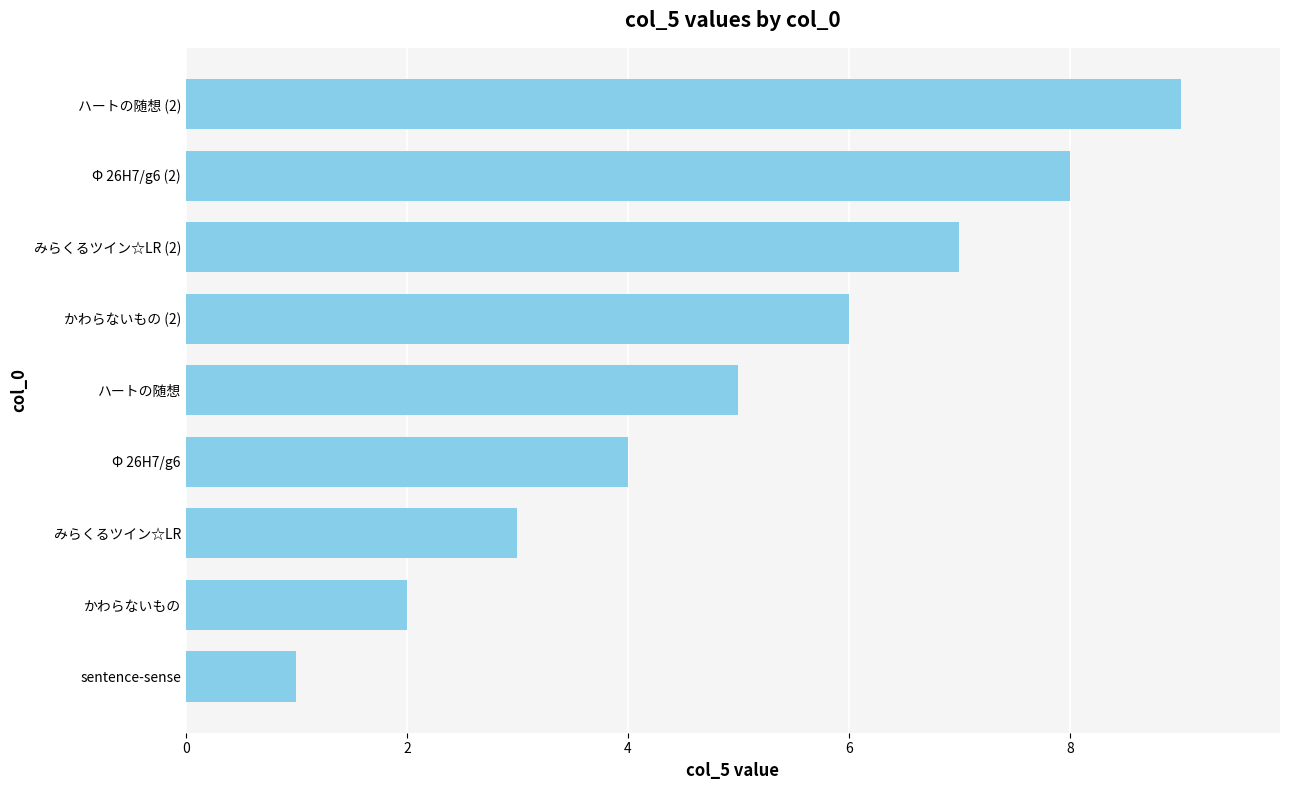

At which category does the chart reach its peak across all series?

ハートの随想 (2)